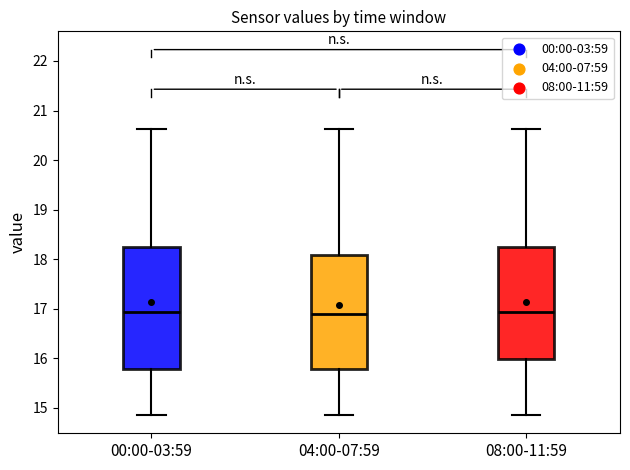

Reading left to right, transcribe this box plot: for each box, give where its median line is, the range the box spans, and where its two whiskers end, as read against the y-axis. The values are not printed on the chart, so give them approximately, as read against the axis.

00:00-03:59: median 16.9, box 15.8 to 18.3, whiskers 14.9 to 20.6
04:00-07:59: median 16.9, box 15.8 to 18.1, whiskers 14.9 to 20.6
08:00-11:59: median 16.9, box 16.0 to 18.2, whiskers 14.9 to 20.6